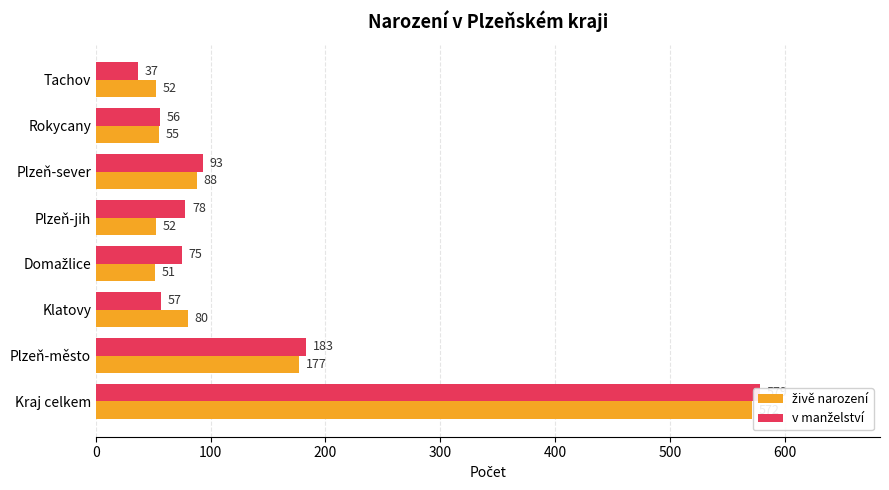

Is it true that v manželství equals 162 at 500?

False